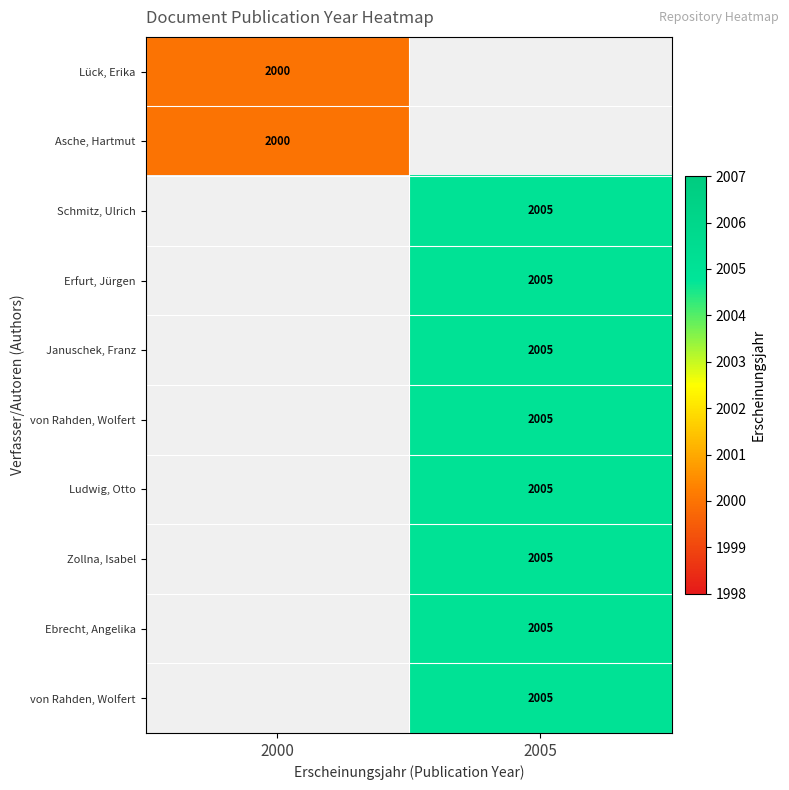

Which label corresponds to the smallest value in the chart?

2000